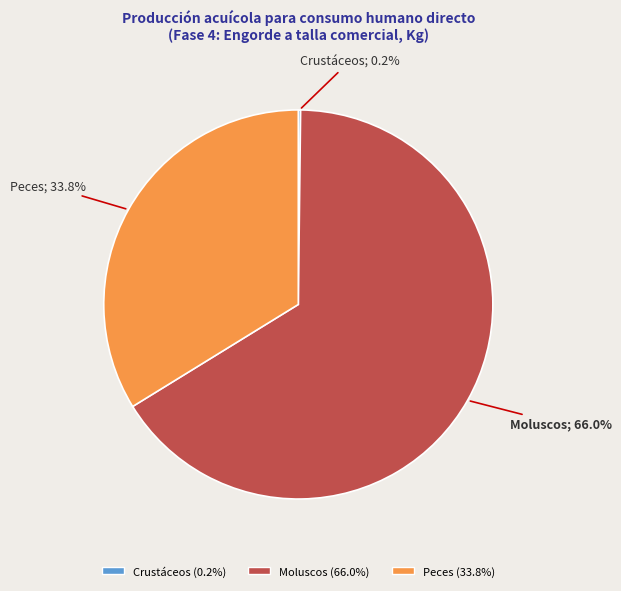

To the nearest percent, what is the average slice percentage?

33%